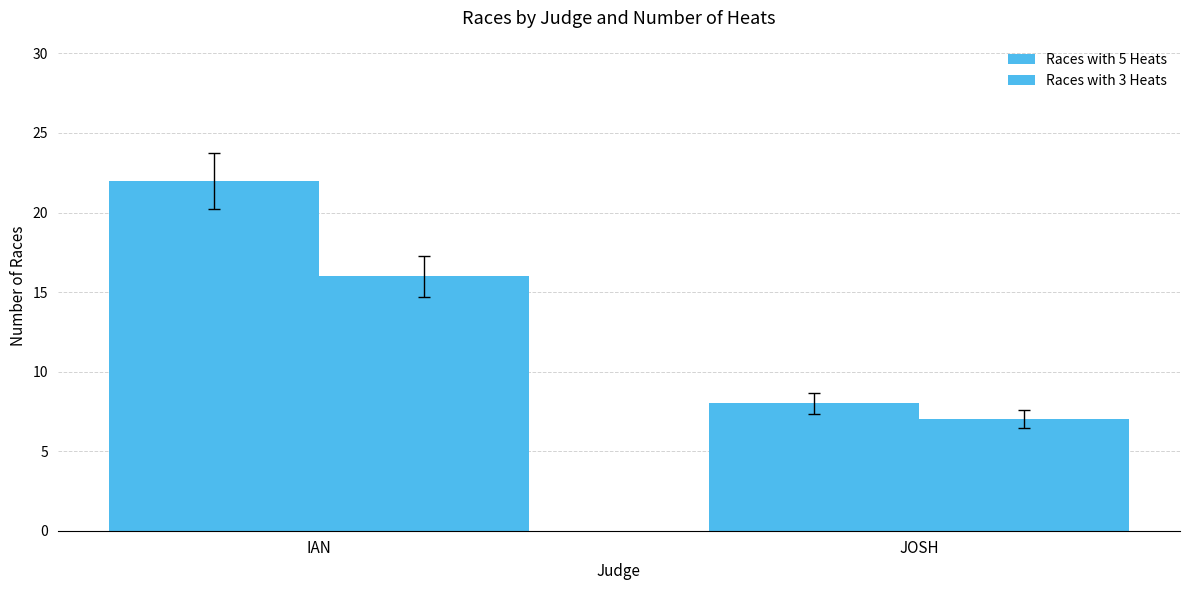

The value of Races with 3 Heats at JOSH is 7. True or false?

True